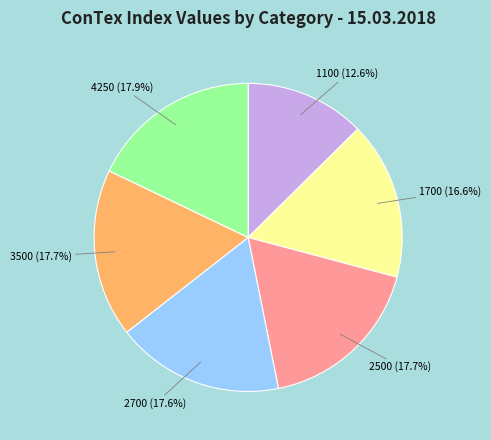

To the nearest percent, what percentage of the pie is 1100?

13%